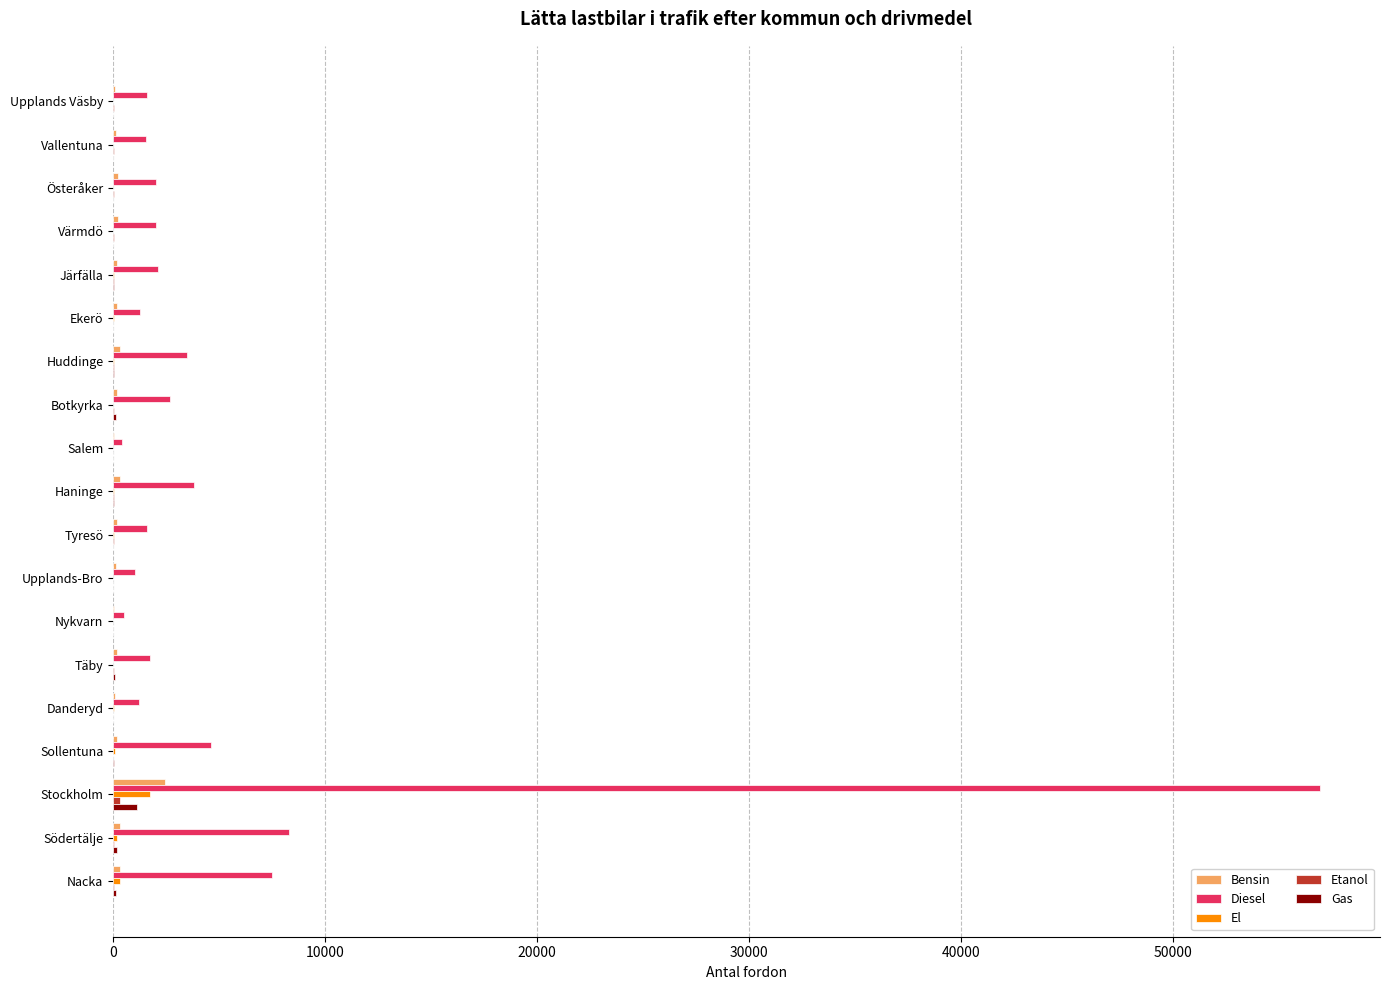

Which series has the largest total across all categories?

Diesel